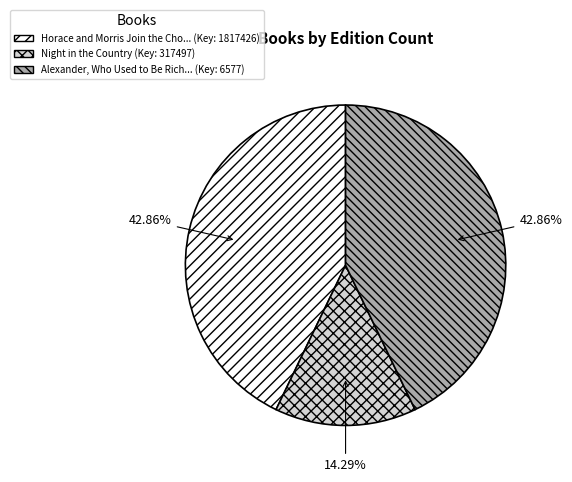

Is there a majority slice in this chart?

No